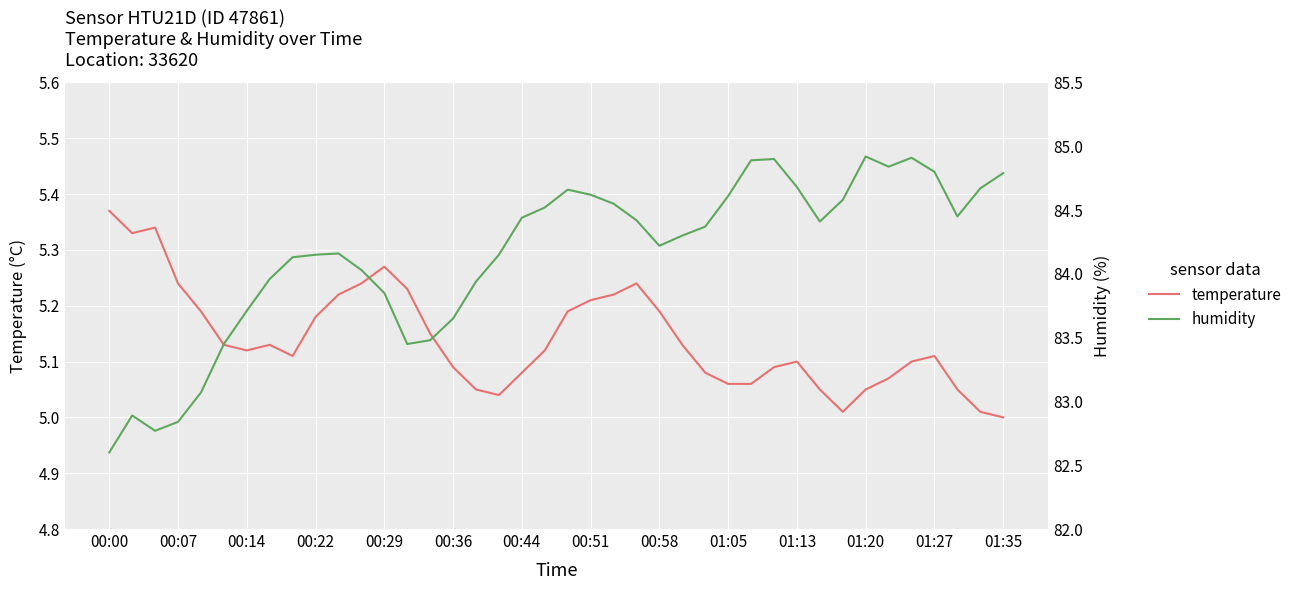

True or false: humidity and temperature intersect in this chart.

False